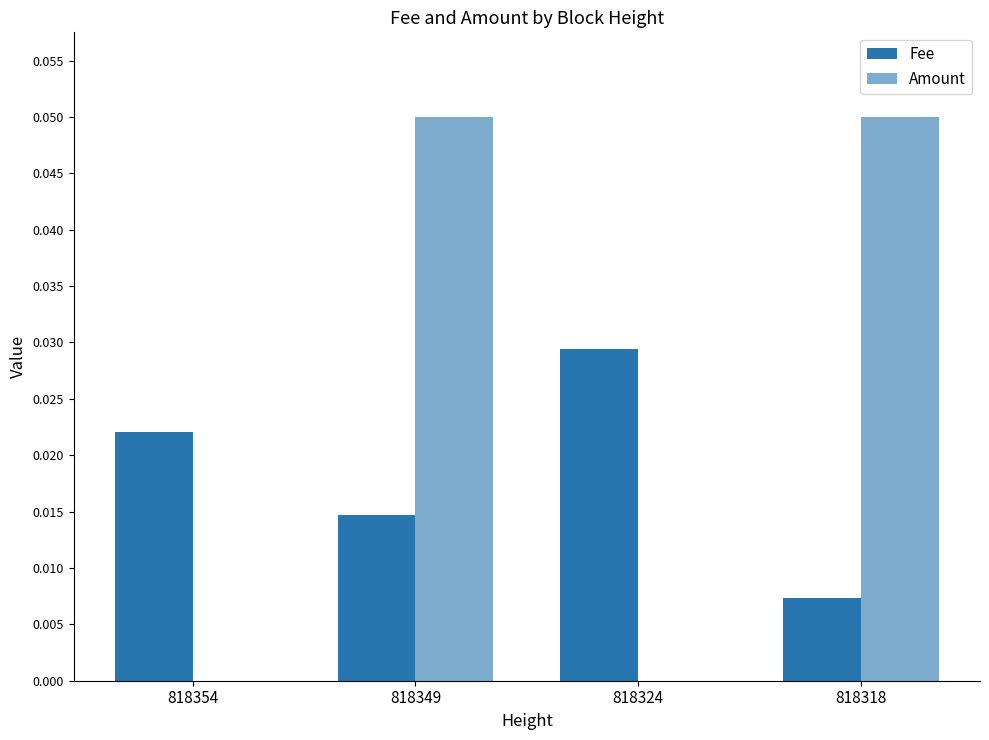

Are the bars horizontal?

No